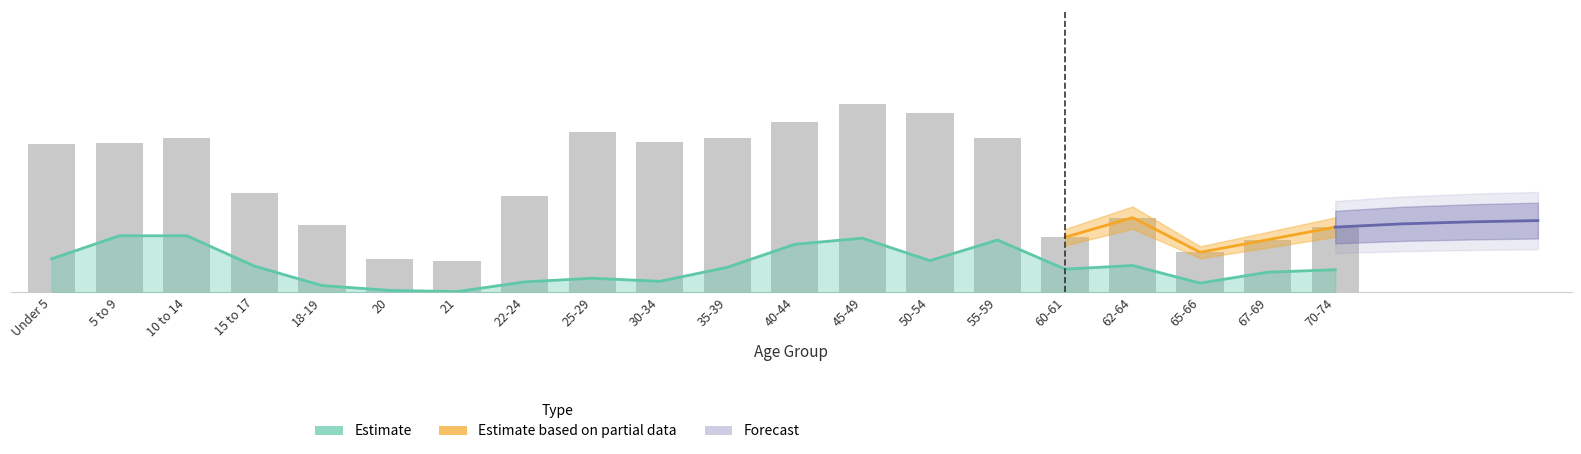

Is it true that the value at 18-19 is 52800?

False